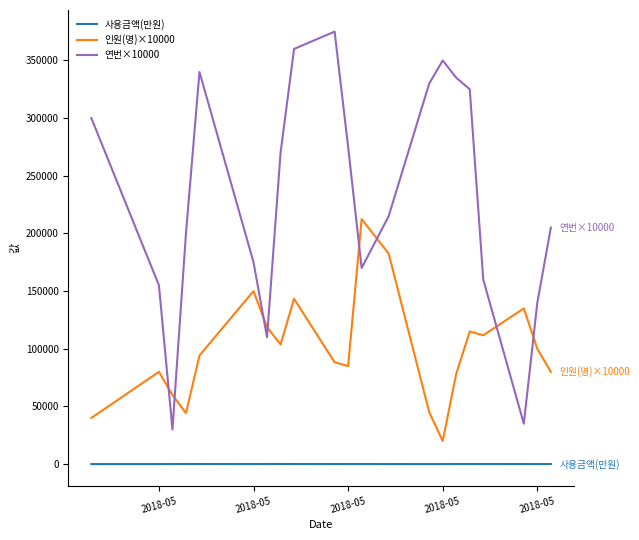

What is the difference between the maximum and second lowest values in the 인원(명)×10000 series?

172500.0